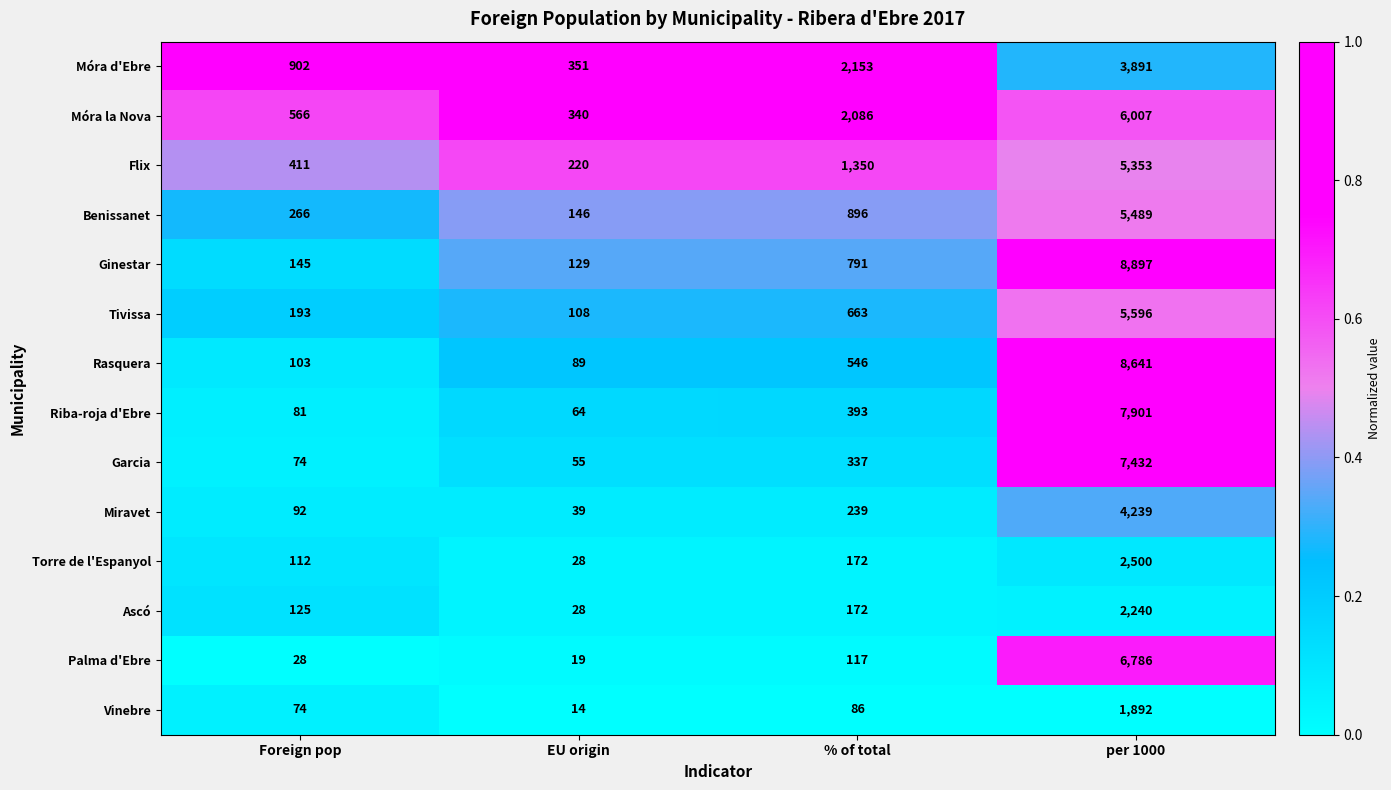

Is the value of Flix at % of total greater than the value of Riba-roja d'Ebre at % of total?

Yes